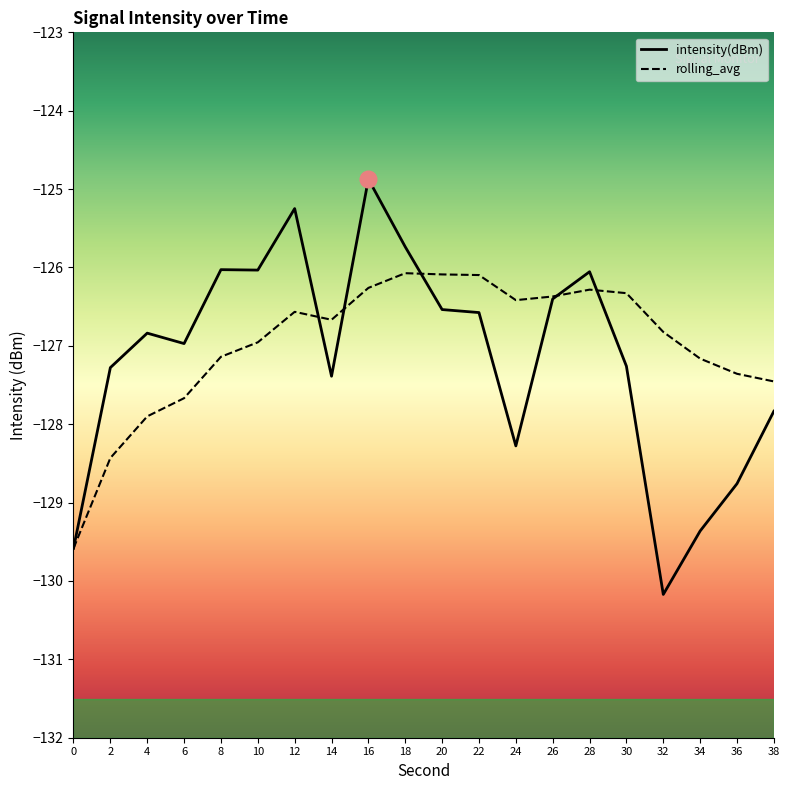

What is the difference between the highest and lowest values at 14?

0.7